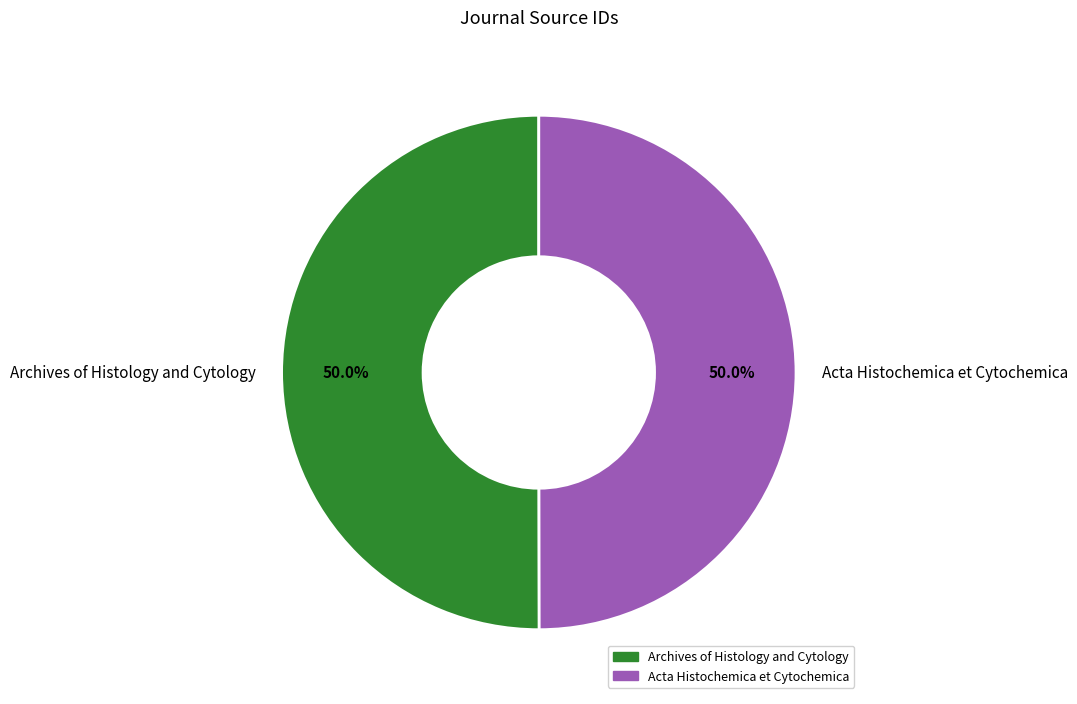

What is the ratio of the value at Acta Histochemica et Cytochemica to the value at Archives of Histology and Cytology?

1.0